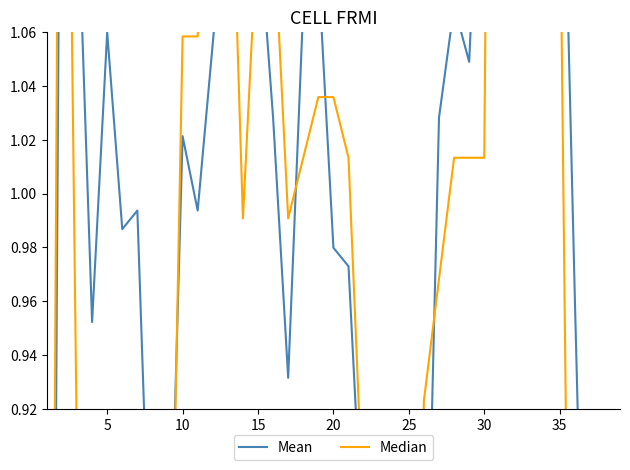

The value of Median at 26 is 1.5. True or false?

False